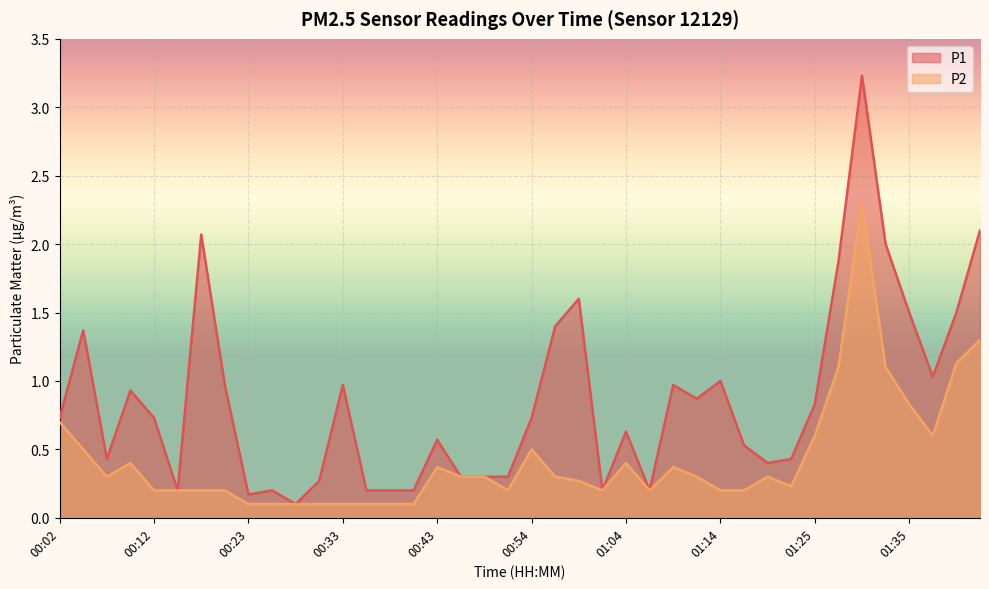

Which has a higher value, 01:07 or 00:04?

00:04